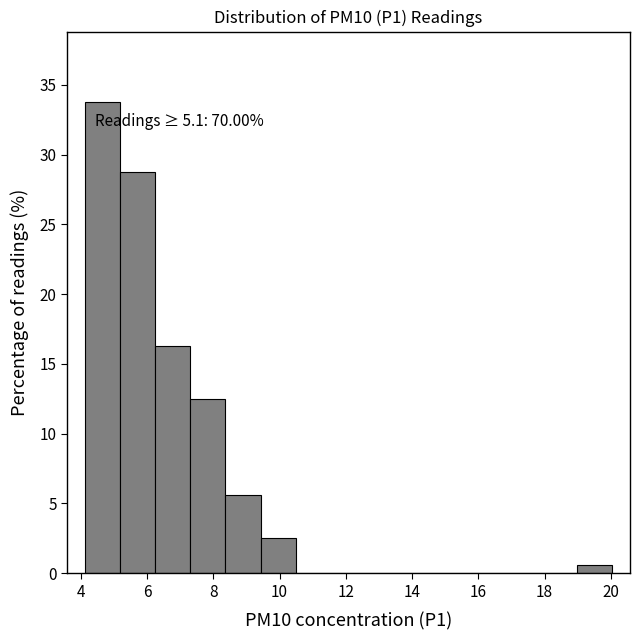

Over which range of the x-axis is the bar tallest?

4.2 to 5.2